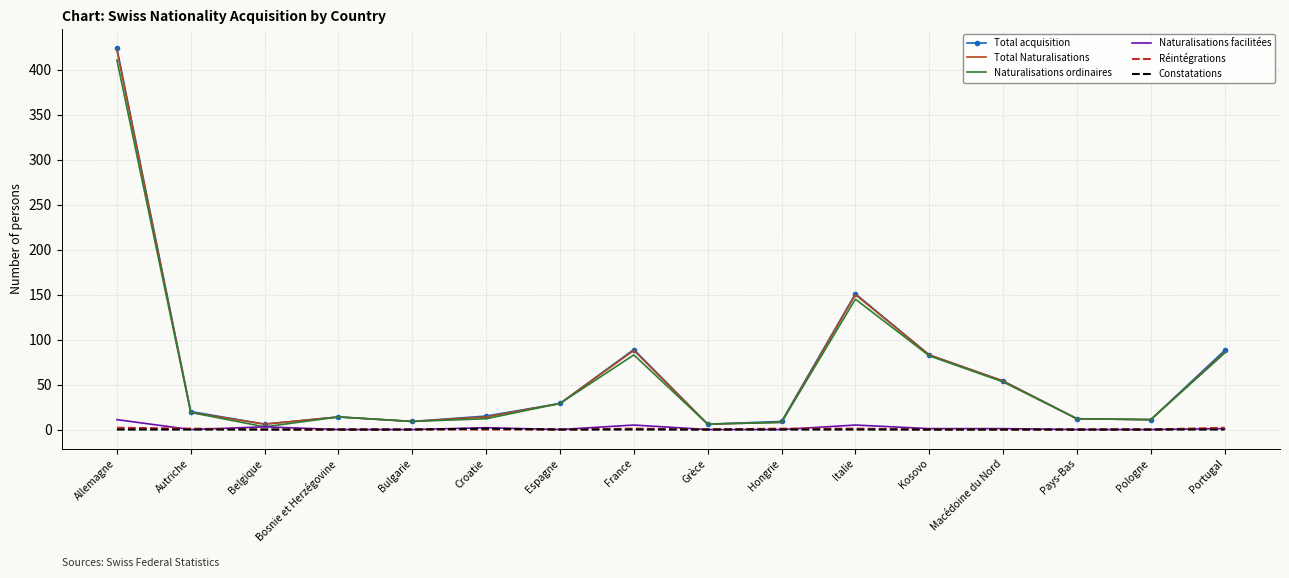

The value of Constatations at Italie is 0. True or false?

True